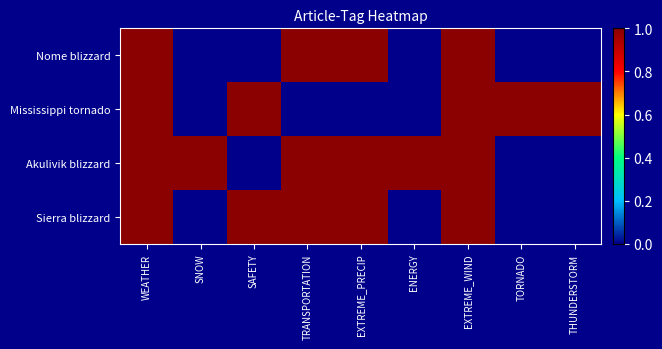

Reading right to left, extract all data points from this chart.

Nome blizzard: THUNDERSTORM=0	TORNADO=0	EXTREME_WIND=1	ENERGY=0	EXTREME_PRECIP=1	TRANSPORTATION=1	SAFETY=0	SNOW=0	WEATHER=1
Mississippi tornado: THUNDERSTORM=1	TORNADO=1	EXTREME_WIND=1	ENERGY=0	EXTREME_PRECIP=0	TRANSPORTATION=0	SAFETY=1	SNOW=0	WEATHER=1
Akulivik blizzard: THUNDERSTORM=0	TORNADO=0	EXTREME_WIND=1	ENERGY=1	EXTREME_PRECIP=1	TRANSPORTATION=1	SAFETY=0	SNOW=1	WEATHER=1
Sierra blizzard: THUNDERSTORM=0	TORNADO=0	EXTREME_WIND=1	ENERGY=0	EXTREME_PRECIP=1	TRANSPORTATION=1	SAFETY=1	SNOW=0	WEATHER=1